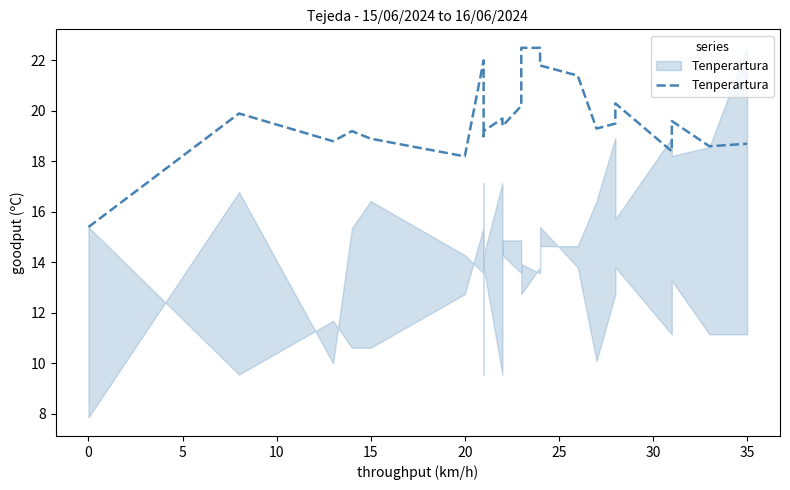

The chart shows a value of 29.6 at 15. True or false?

False